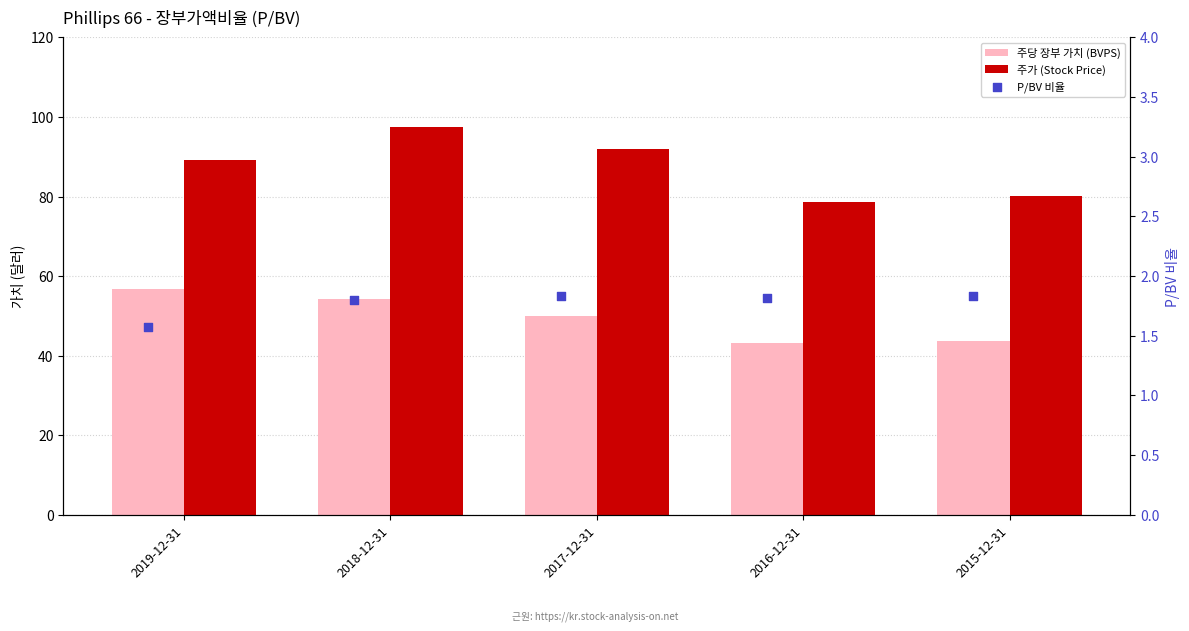

Which series has the widest spread of Y values?

주가 (Stock Price)